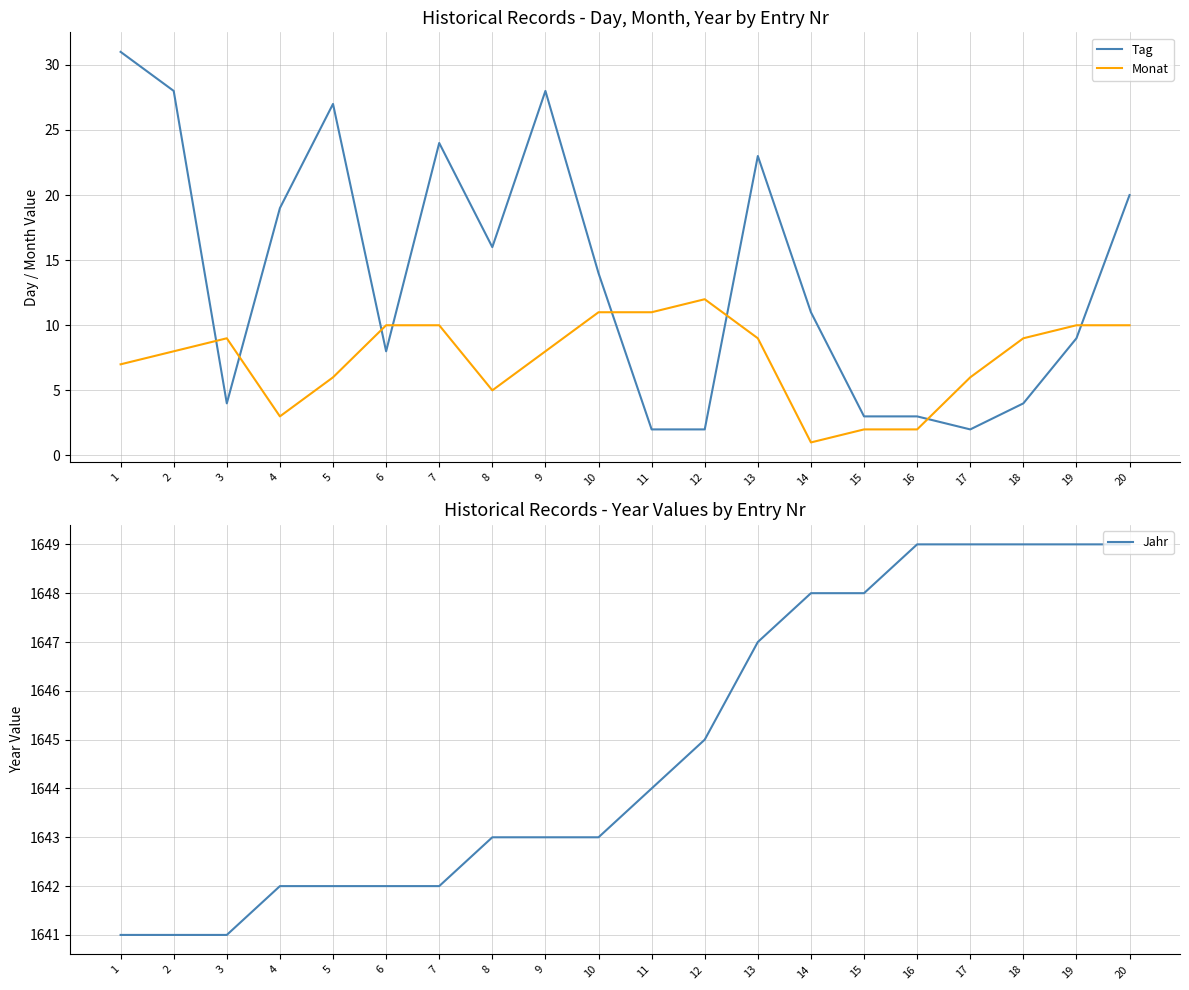

List the labels in order of Jahr value, largest first.

16, 17, 18, 19, 20, 14, 15, 13, 12, 11, 8, 9, 10, 4, 5, 6, 7, 1, 2, 3